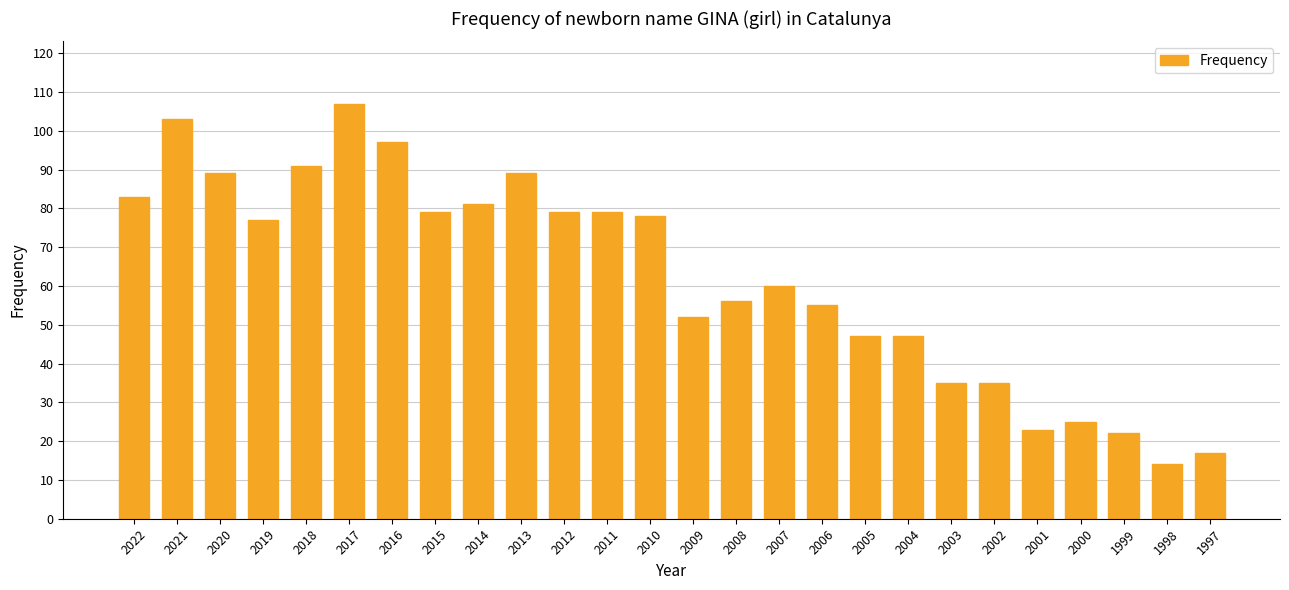

What is the sum of all values?

1620